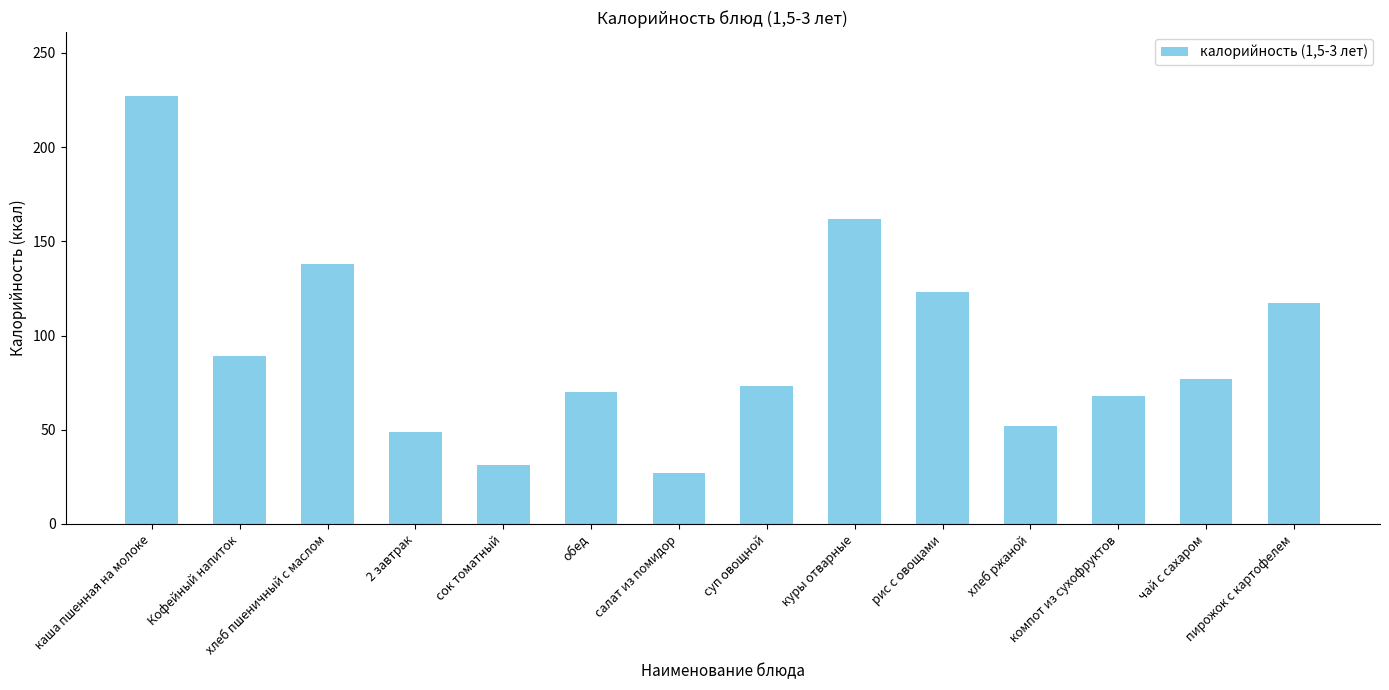

What position from the right is хлеб пшеничный с маслом?

12